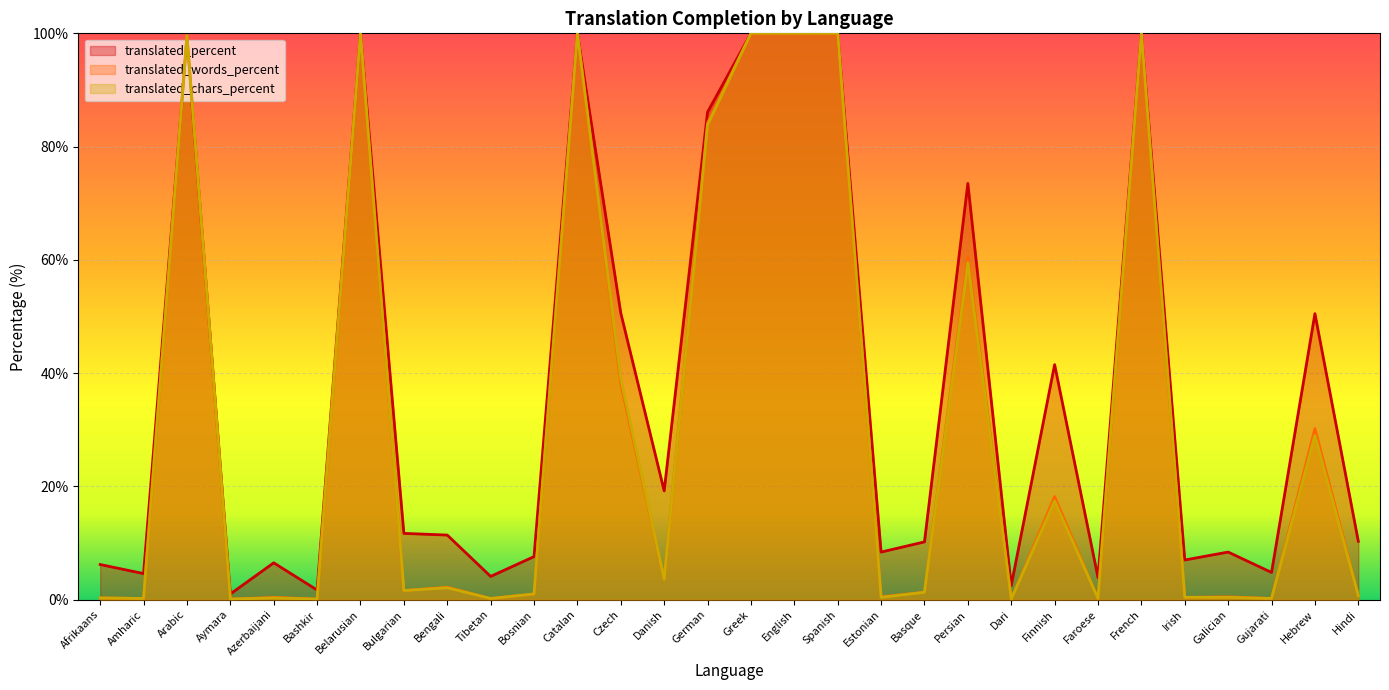

At which category is the sum across all series the highest?

Belarusian